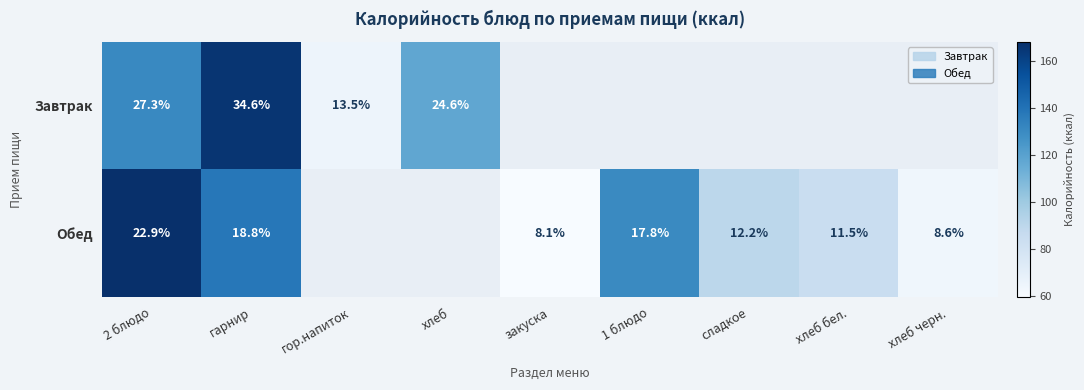

At which label does Обед first exceed 63?

2 блюдо